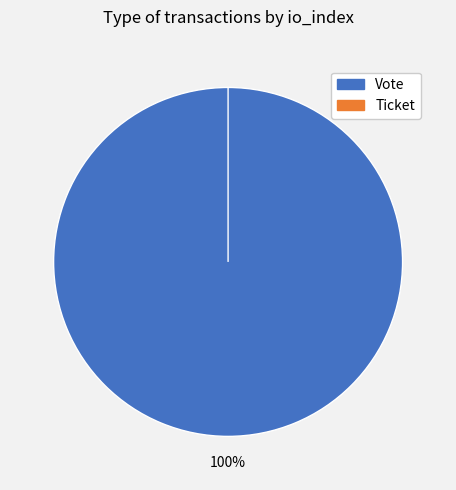

How many slices are in this pie chart?

2